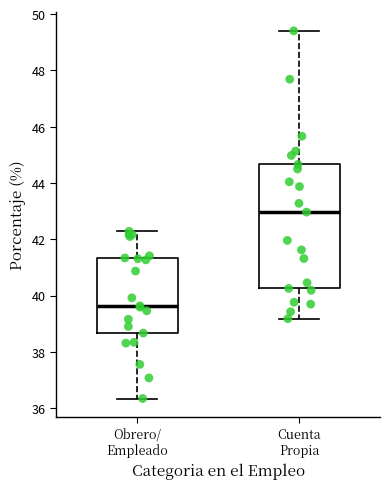

Reading left to right, transcribe this box plot: for each box, give where its median line is, the range the box spans, and where its two whiskers end, as read against the y-axis. The values are not printed on the chart, so give them approximately, as read against the axis.

Obrero/ Empleado: median 39.6, box 38.6 to 41.4, whiskers 36.4 to 42.2
Cuenta Propia: median 43.0, box 40.2 to 44.6, whiskers 39.2 to 49.4